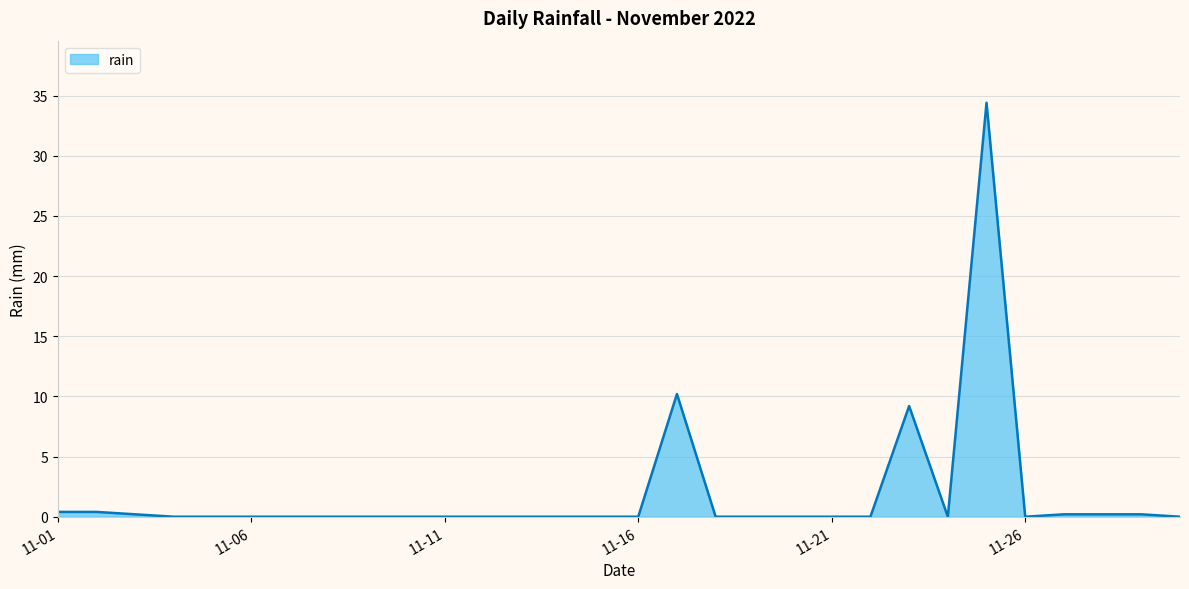

What is the difference between the maximum and minimum values?

34.4